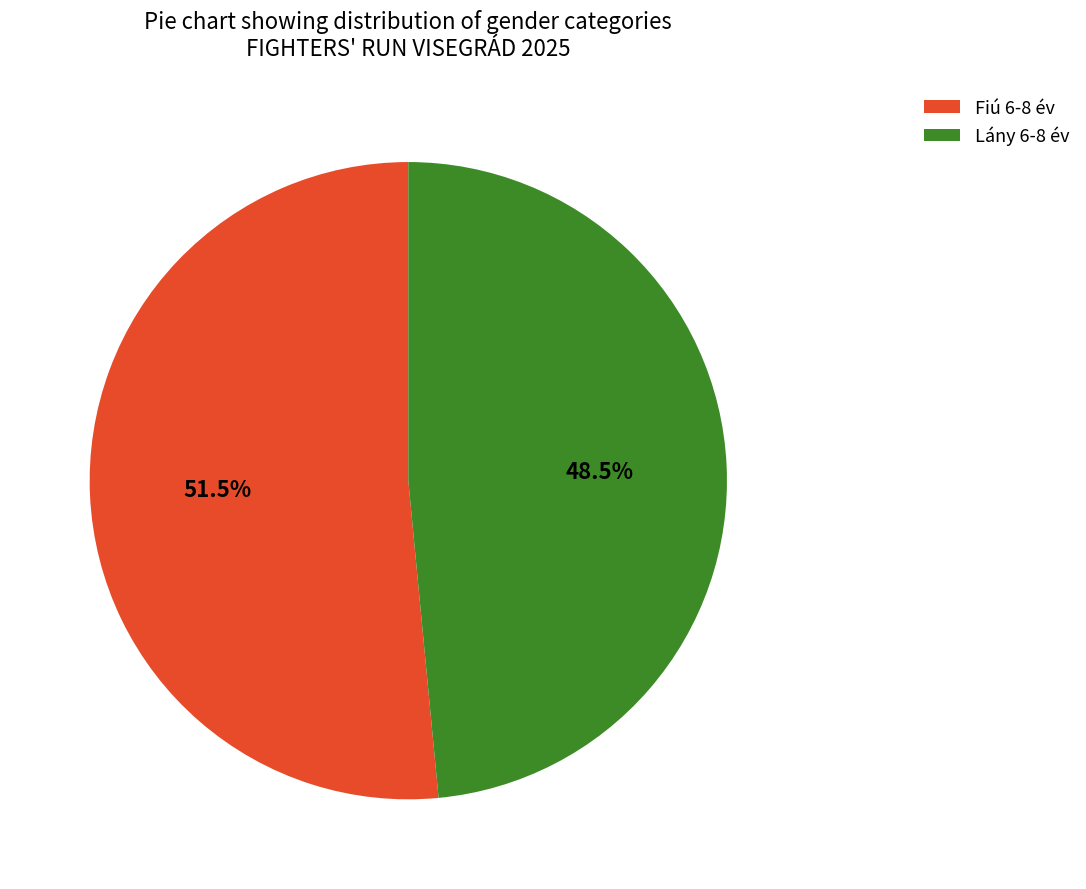

What percentage is NOT represented by Fiú 6-8 év?

48.5%